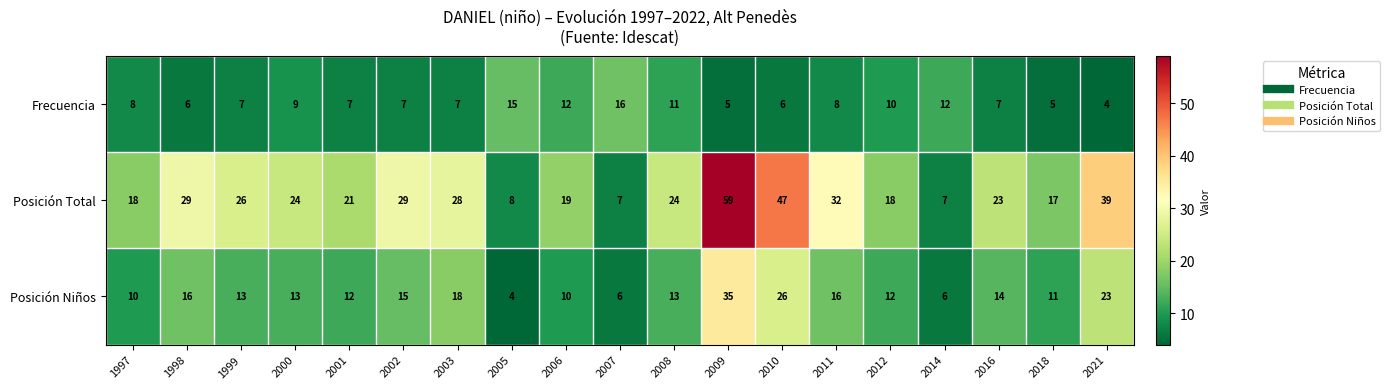

Which series changed the most between 2007 and 2016?

Posición Total